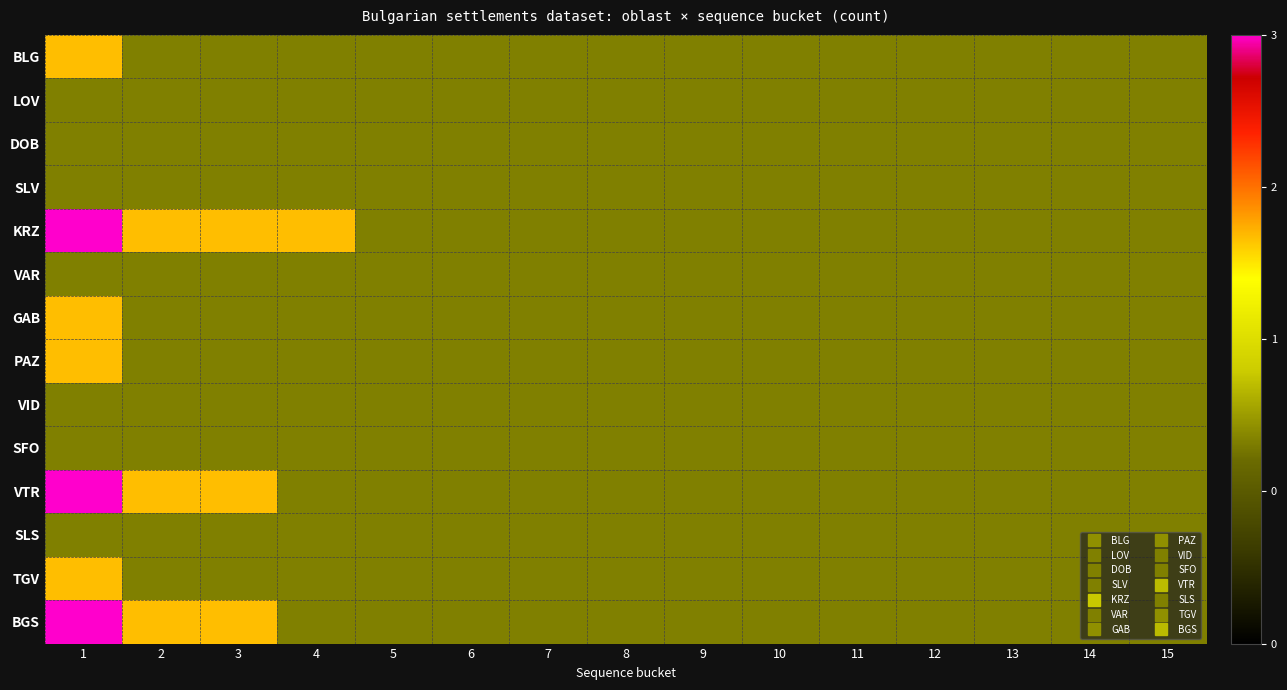

At how many categories does at least one series exceed 2?

1